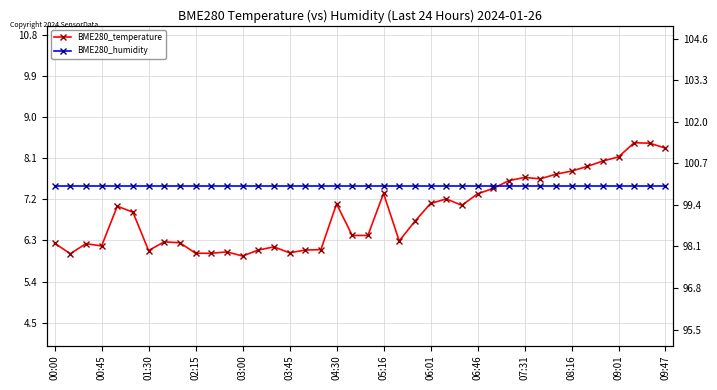

In BME280_temperature, how many points are lower than both neighbors (excluding endpoints)?

8